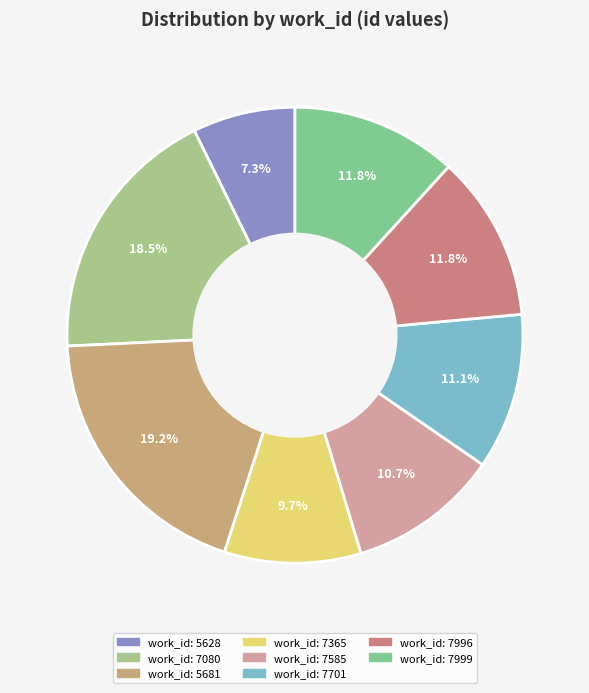

Does any single category account for the majority?

No